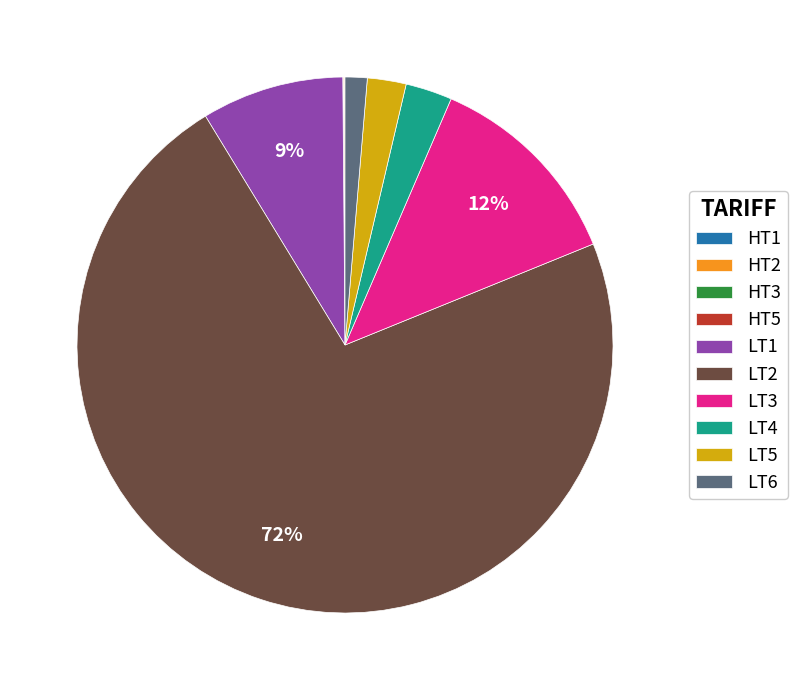

To the nearest percent, what is the difference between the LT1 and LT2 slice percentages?

64%